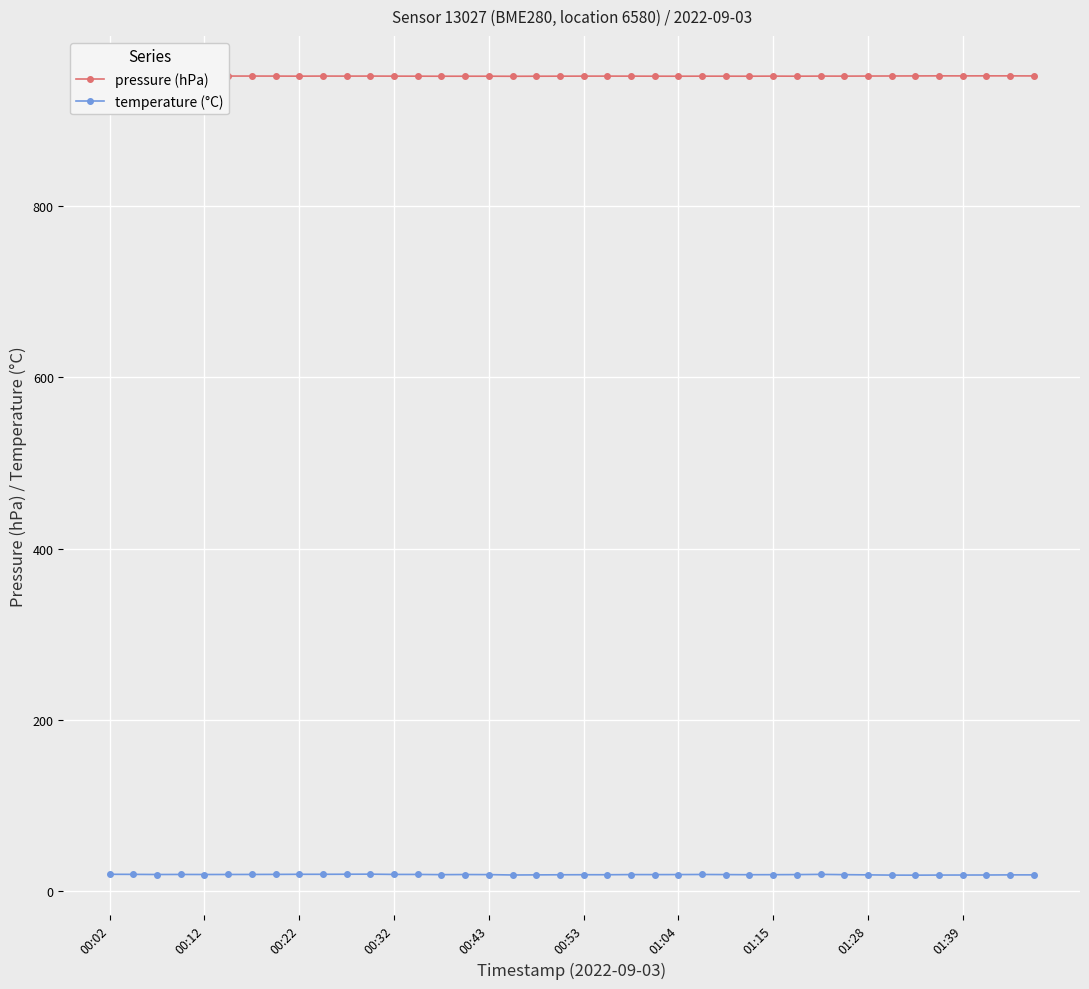

True or false: pressure (hPa) has more than 0 points higher than both neighbors.

True